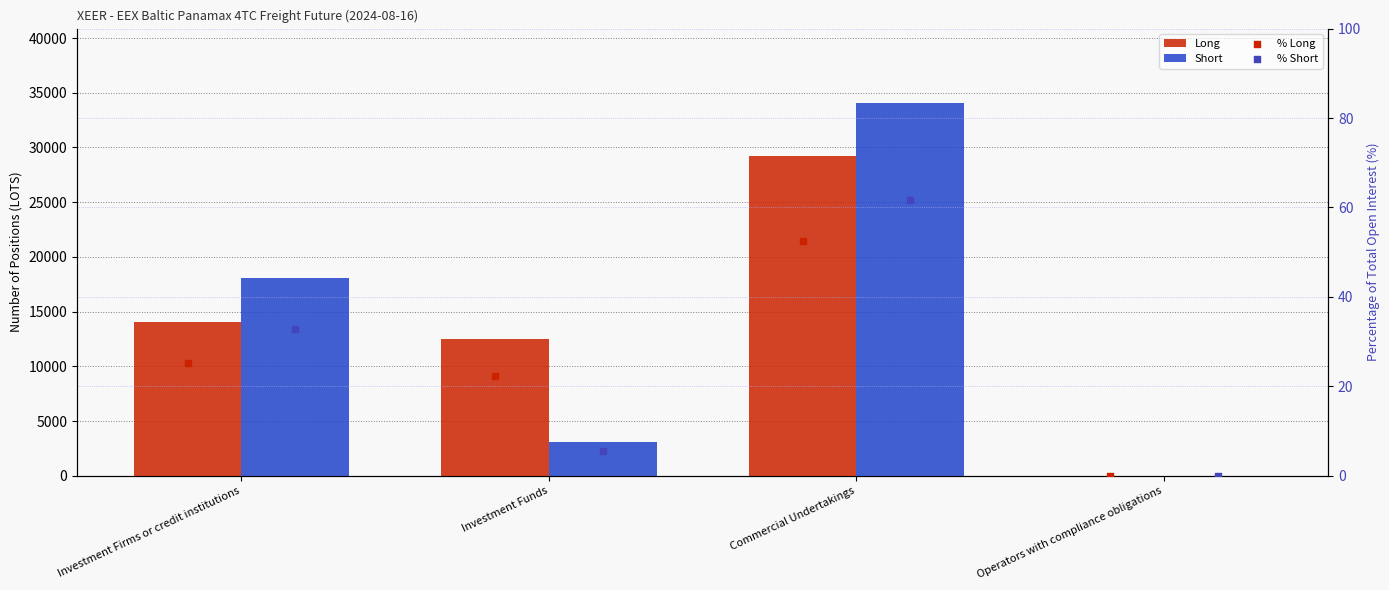

Which series has the largest Y range (max minus min)?

Short